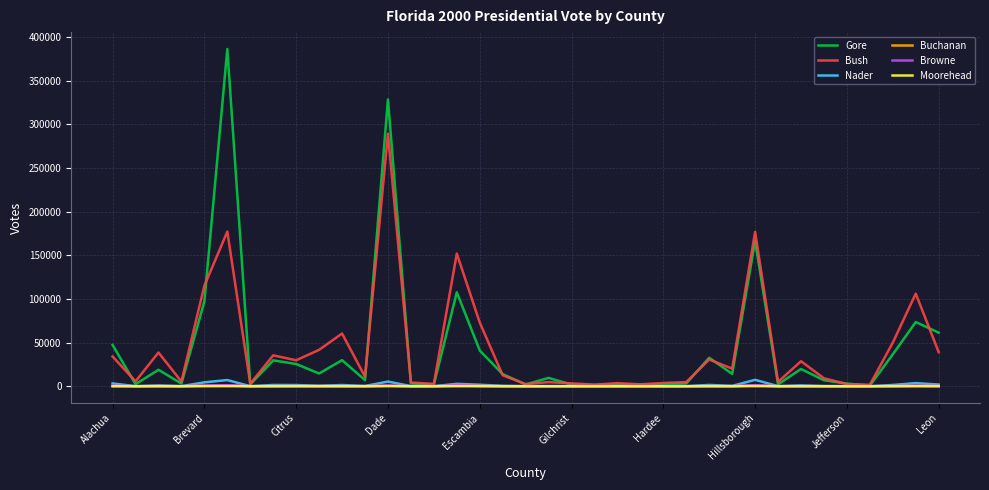

What are all the series names shown in the legend?

Gore, Bush, Nader, Buchanan, Browne, Moorehead